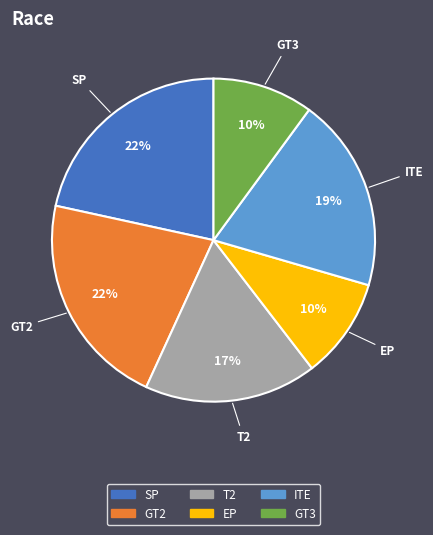

To the nearest percent, what is the difference between the largest and smallest slice percentages?

12%